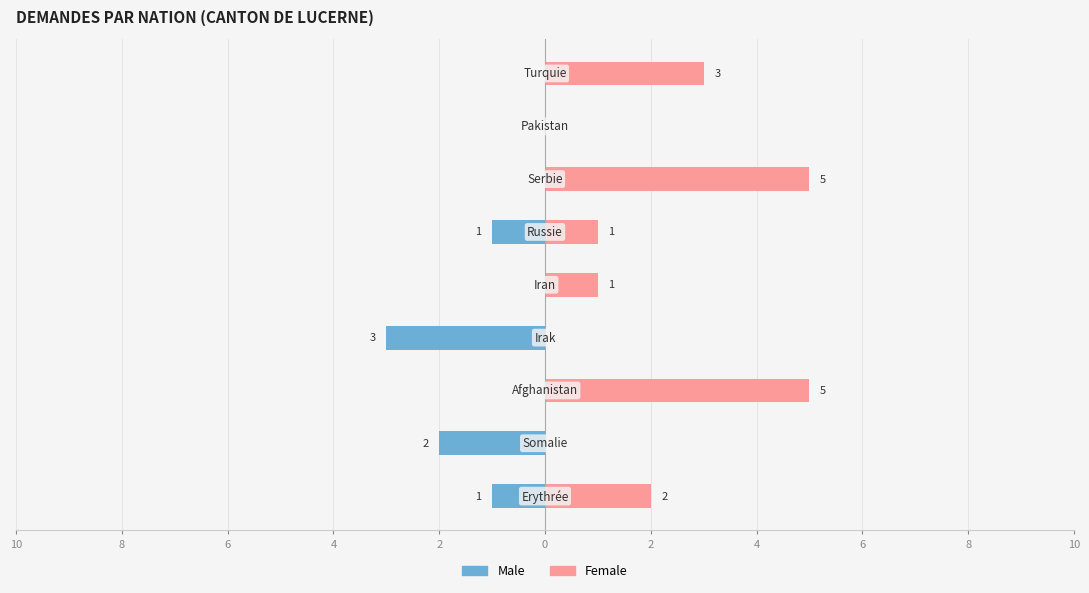

How many groups of bars are there?

9